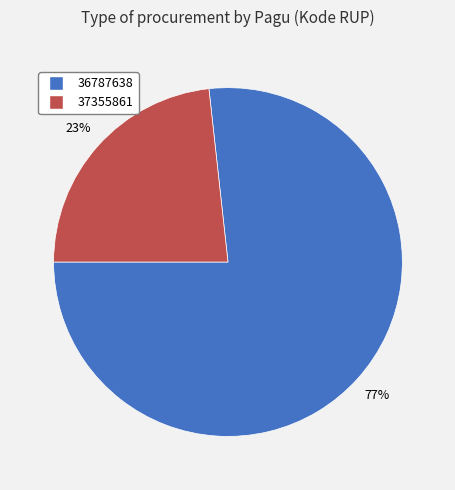

Count the number of slices in the pie.

2